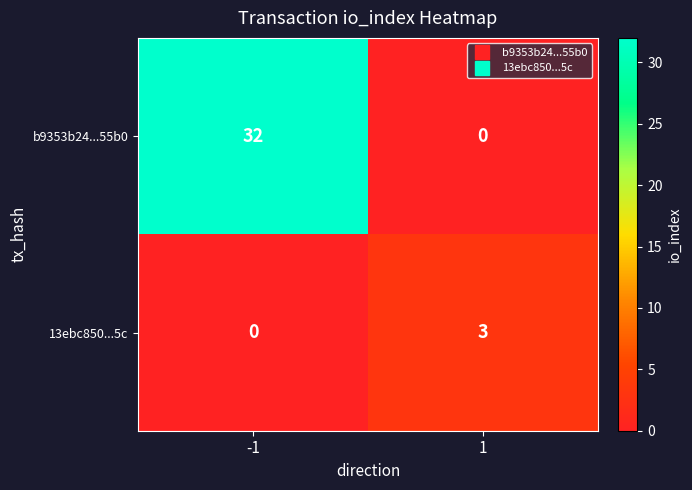

Rank the series at 1 from highest to lowest value.

13ebc850...5c, b9353b24...55b0